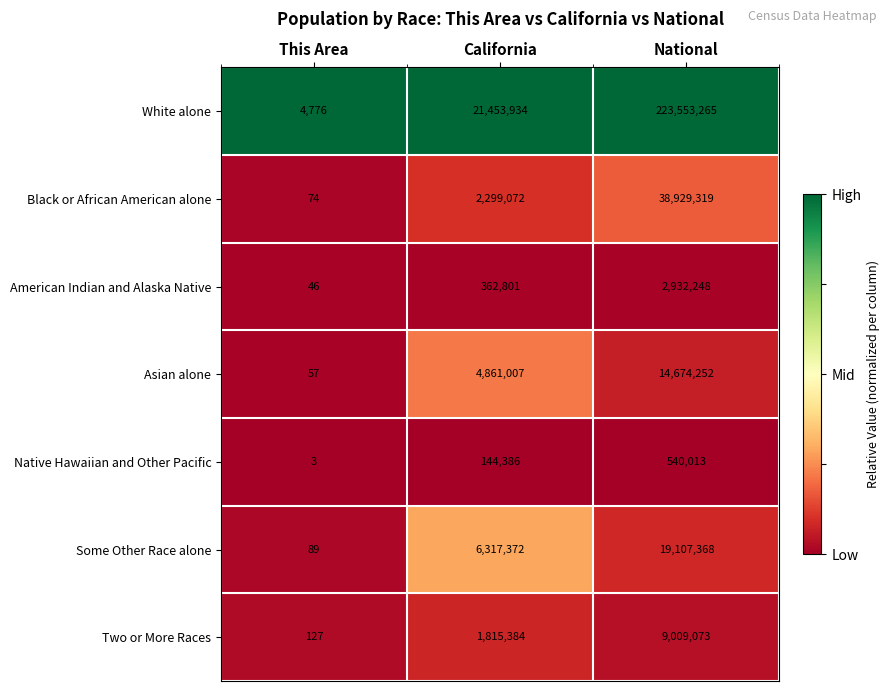

True or false: Some Other Race alone has a value of 2205659 at California.

False